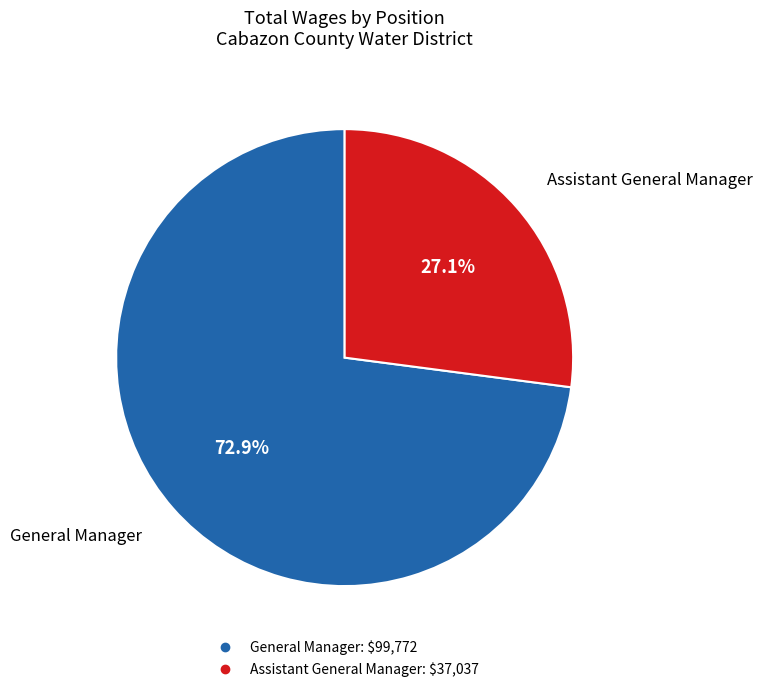

What is the ratio of the value at Assistant General Manager to the value at General Manager?

0.4